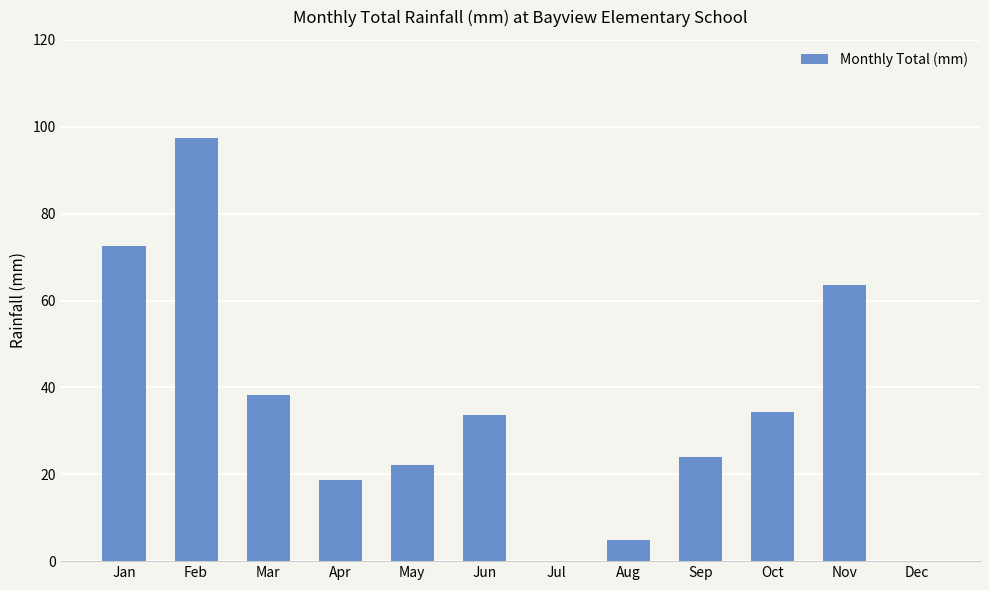

What is the sum of the values at Jun and Feb?

130.9